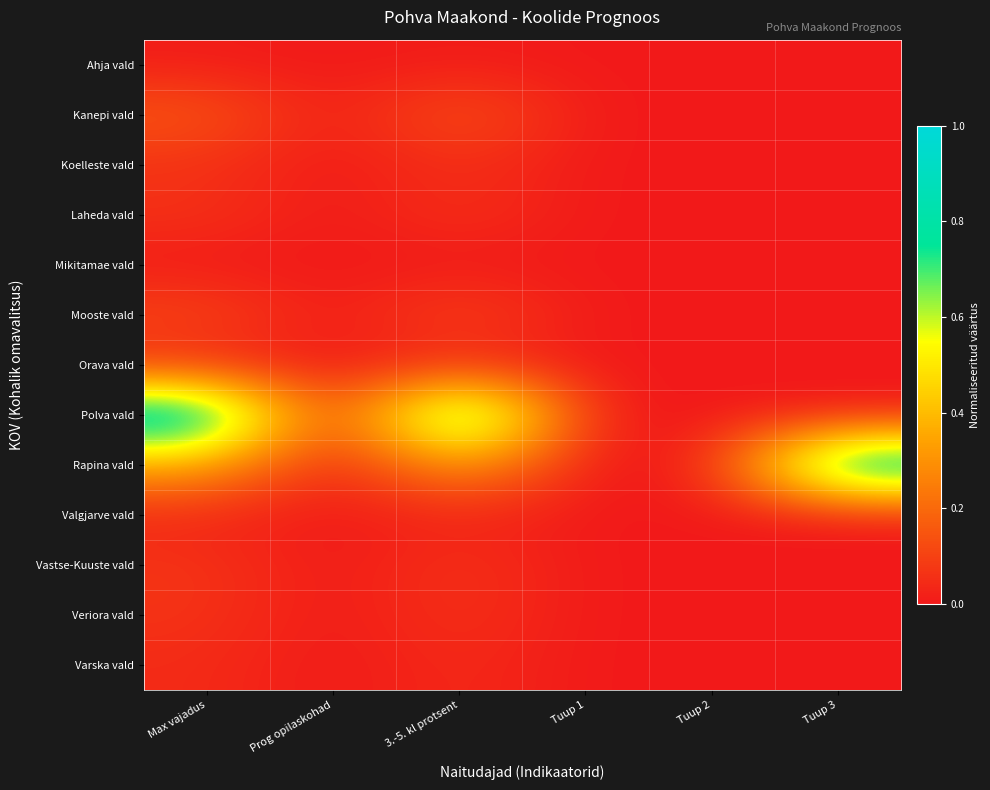

Reading right to left, extract all data points from this chart.

Ahja vald: Tuup 3=0.0	Tuup 2=0.0	Tuup 1=0.0	3.-5. kl protsent=0.0	Prog opilaskohad=0.0	Max vajadus=0.0
Kanepi vald: Tuup 3=0.0	Tuup 2=0.0	Tuup 1=0.0	3.-5. kl protsent=0.2	Prog opilaskohad=0.0	Max vajadus=0.2
Koelleste vald: Tuup 3=0.0	Tuup 2=0.0	Tuup 1=0.0	3.-5. kl protsent=0.1	Prog opilaskohad=0.0	Max vajadus=0.1
Laheda vald: Tuup 3=0.0	Tuup 2=0.0	Tuup 1=0.0	3.-5. kl protsent=0.1	Prog opilaskohad=0.0	Max vajadus=0.1
Mikitamae vald: Tuup 3=0.0	Tuup 2=0.0	Tuup 1=0.0	3.-5. kl protsent=0.0	Prog opilaskohad=0.0	Max vajadus=0.0
Mooste vald: Tuup 3=0.0	Tuup 2=0.0	Tuup 1=0.0	3.-5. kl protsent=0.1	Prog opilaskohad=0.0	Max vajadus=0.1
Orava vald: Tuup 3=0.0	Tuup 2=0.0	Tuup 1=0.0	3.-5. kl protsent=0.0	Prog opilaskohad=0.0	Max vajadus=0.0
Polva vald: Tuup 3=0.0	Tuup 2=0.0	Tuup 1=0.0	3.-5. kl protsent=1.0	Prog opilaskohad=0.0	Max vajadus=1.0
Rapina vald: Tuup 3=1.0	Tuup 2=0.0	Tuup 1=0.0	3.-5. kl protsent=0.4	Prog opilaskohad=0.0	Max vajadus=0.4
Valgjarve vald: Tuup 3=0.0	Tuup 2=0.0	Tuup 1=0.0	3.-5. kl protsent=0.0	Prog opilaskohad=0.0	Max vajadus=0.0
Vastse-Kuuste vald: Tuup 3=0.0	Tuup 2=0.0	Tuup 1=0.0	3.-5. kl protsent=0.1	Prog opilaskohad=0.0	Max vajadus=0.1
Veriora vald: Tuup 3=0.0	Tuup 2=0.0	Tuup 1=0.0	3.-5. kl protsent=0.1	Prog opilaskohad=0.0	Max vajadus=0.1
Varska vald: Tuup 3=0.0	Tuup 2=0.0	Tuup 1=0.0	3.-5. kl protsent=0.0	Prog opilaskohad=0.0	Max vajadus=0.0